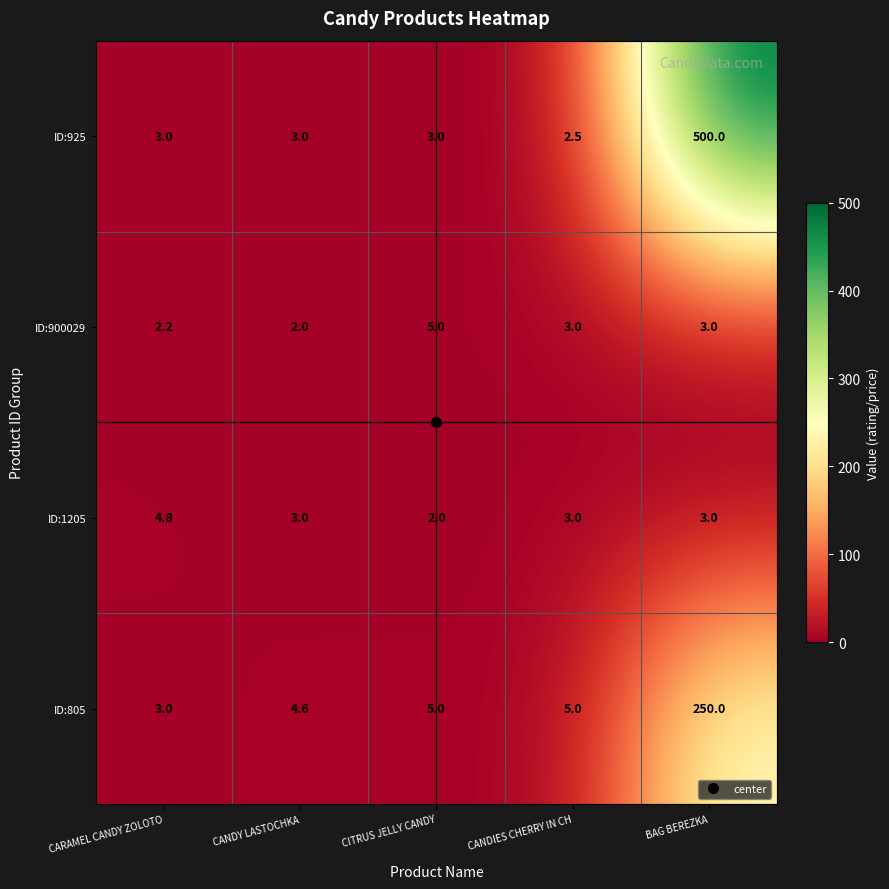

The value of ID:1205 at CARAMEL CANDY ZOLOTO is 1.6. True or false?

False